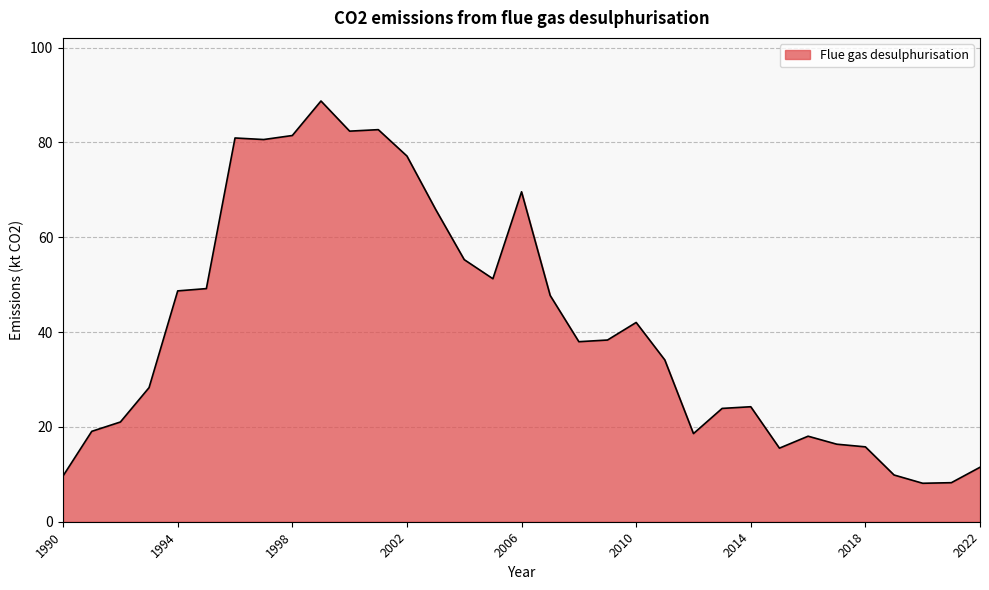

What is the greatest value displayed?

88.7